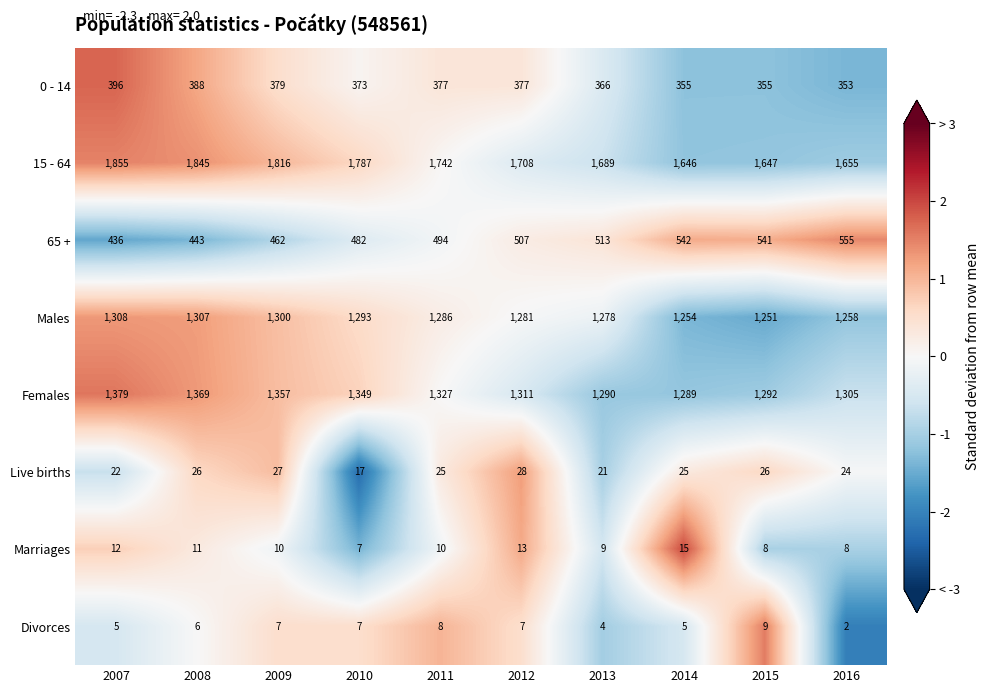

The value of Live births at 2011 is 25. True or false?

True